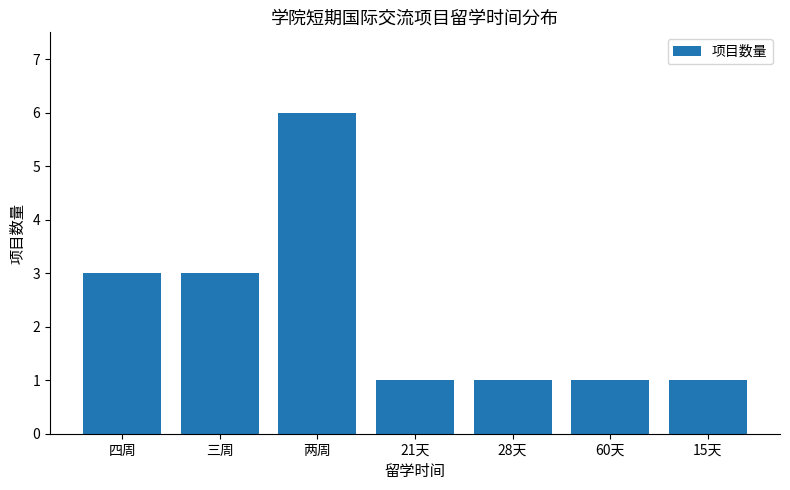

What is the difference between the second highest and second lowest values?

2